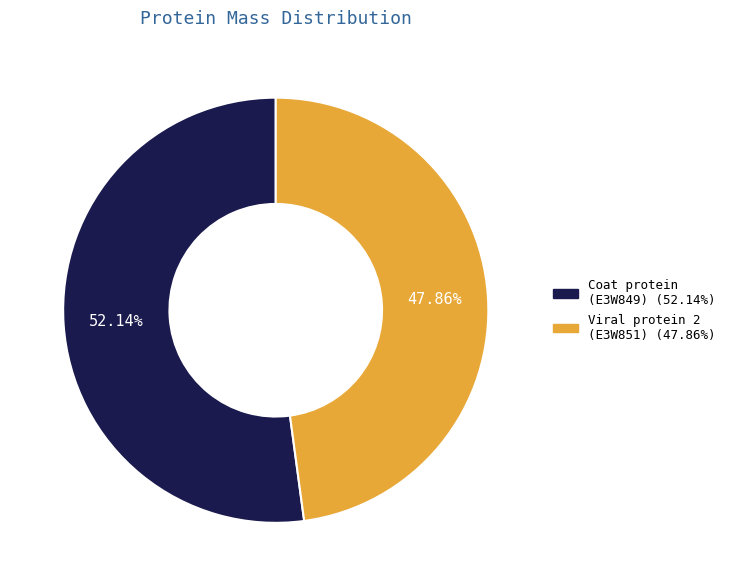

Which category has the smallest portion of the pie?

tr|E3W851|E3W851_9VIRU Viral protein 2